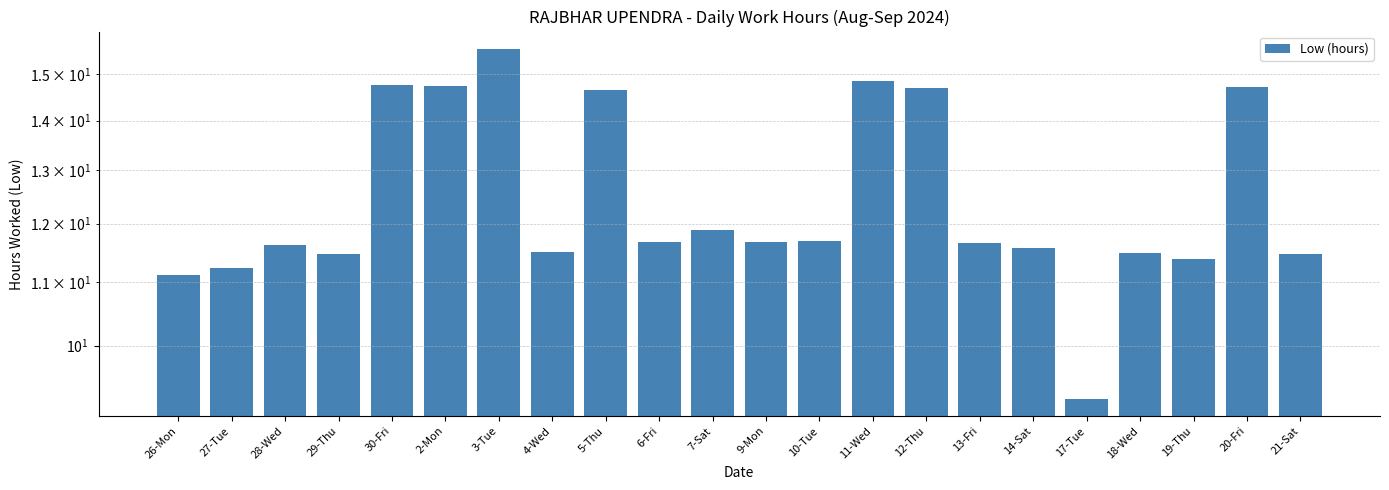

Rank the categories by value from lowest to highest.

17-Tue, 26-Mon, 27-Tue, 19-Thu, 29-Thu, 21-Sat, 18-Wed, 4-Wed, 14-Sat, 28-Wed, 13-Fri, 6-Fri, 9-Mon, 10-Tue, 7-Sat, 5-Thu, 12-Thu, 20-Fri, 2-Mon, 30-Fri, 11-Wed, 3-Tue